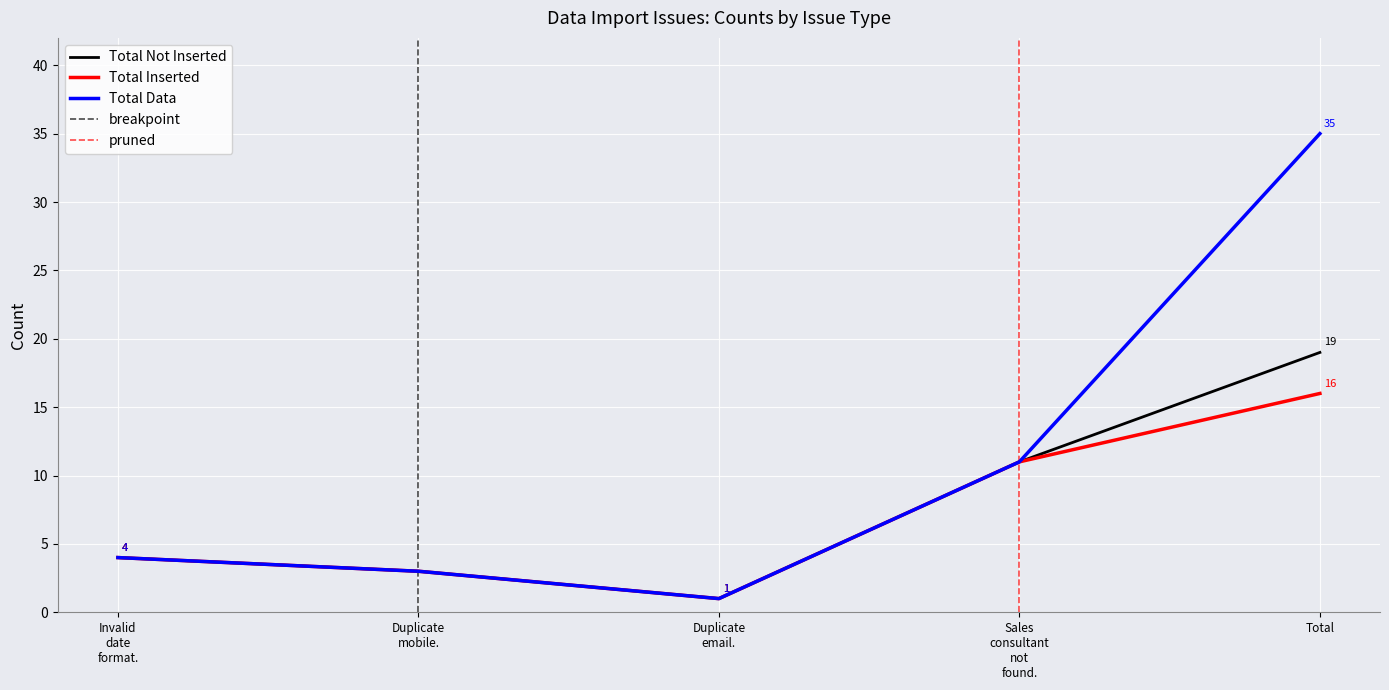

What is the sum of the Total Data values at Duplicate mobile. and Total?

38